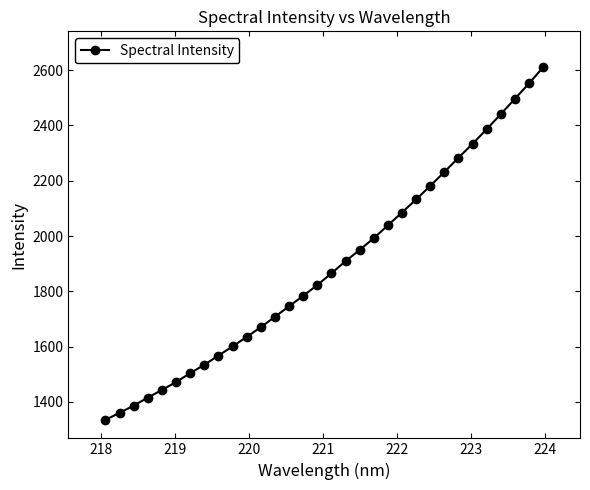

What is the minimum value shown in the chart?

1335.2